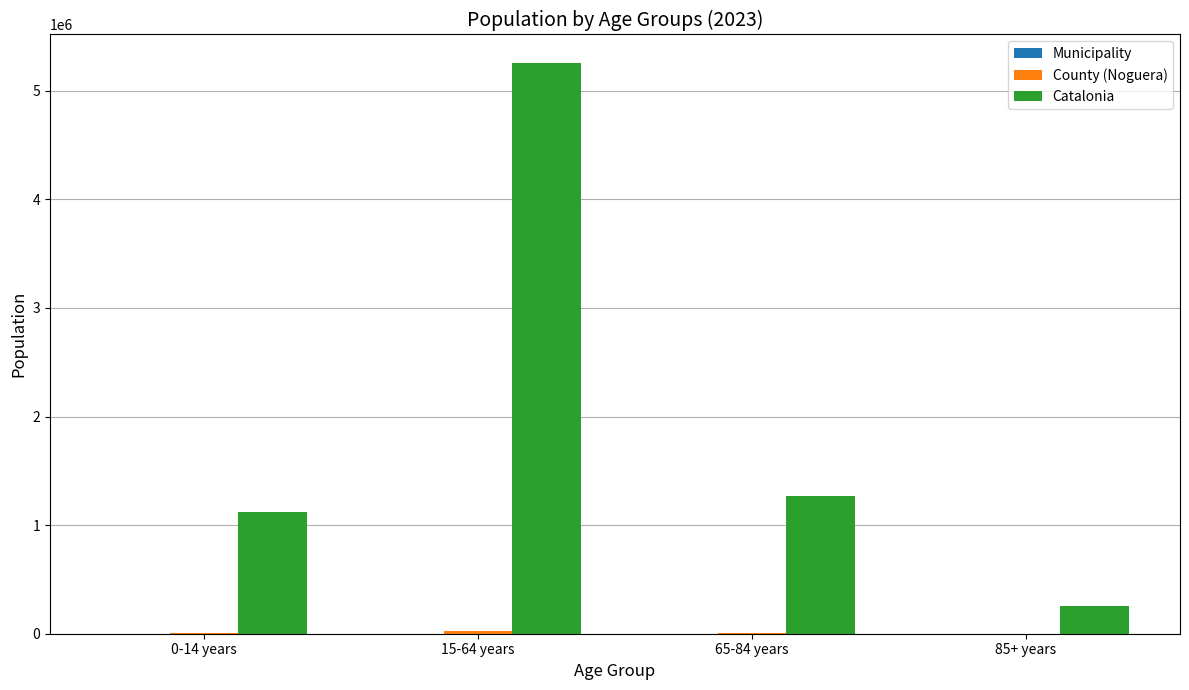

What is the maximum value shown in the chart?

5255889